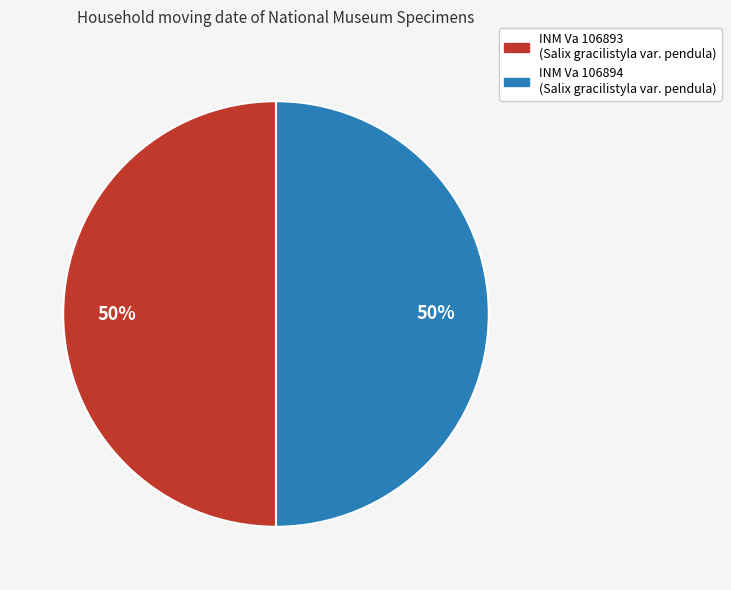

How many segments does this pie chart have?

2